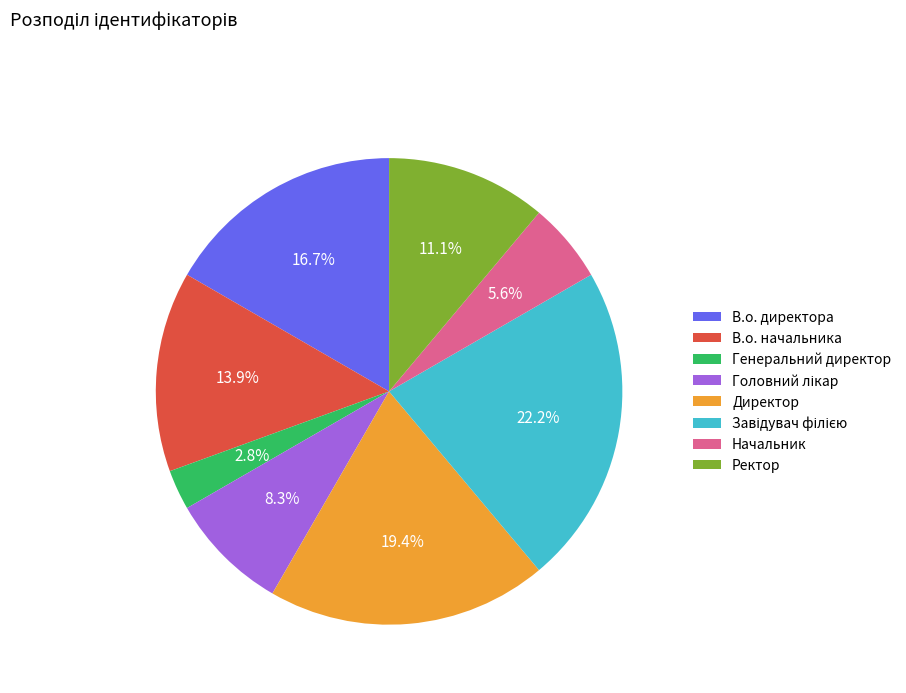

Between В.о. директора and Начальник, which is larger?

В.о. директора